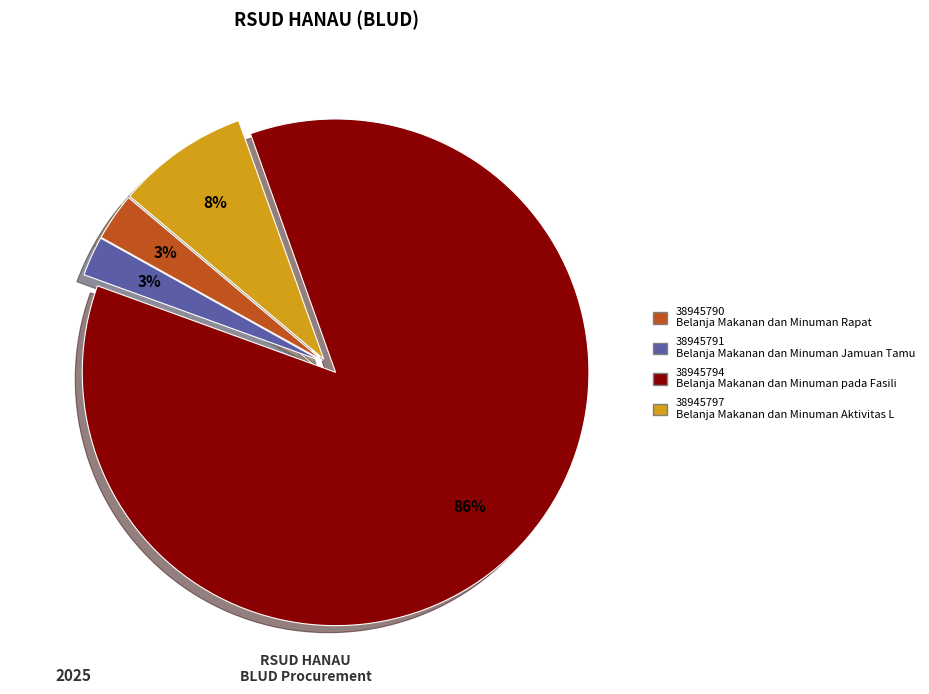

Which has a higher value, 38945794 or 38945797?

38945794